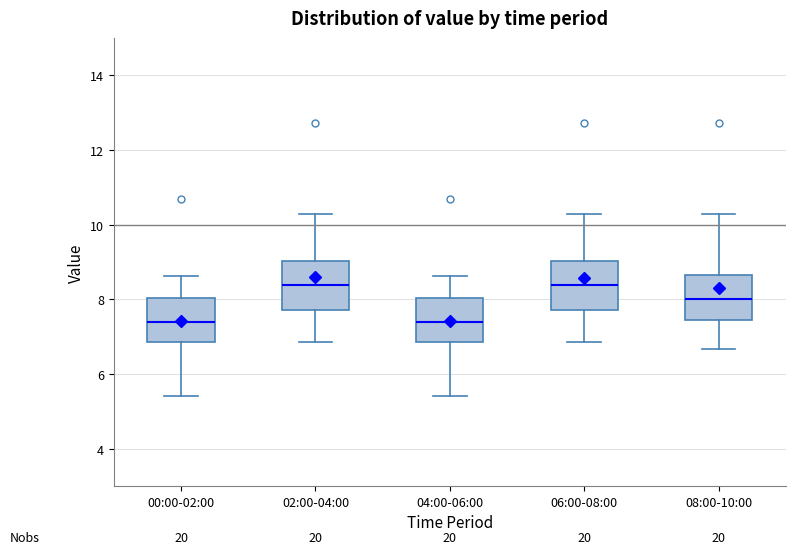

Where does the lower whisker of the box for 00:00-02:00 end on the y-axis? The values are not printed on the chart, so give them approximately, as read against the axis.

5.4